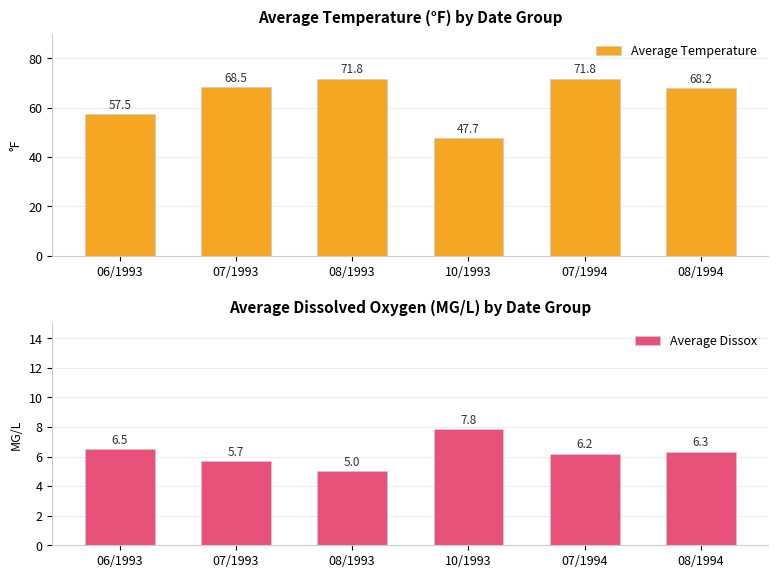

What is the label of the 2nd bar from the left?

07/1993